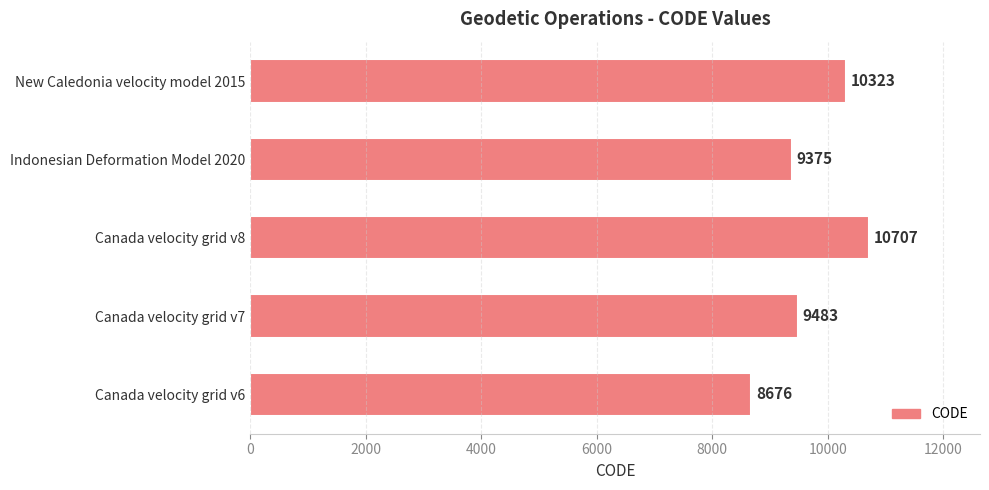

Reading bottom to top, what are all the values shown in this chart?

8676	9483	10707	9375	10323